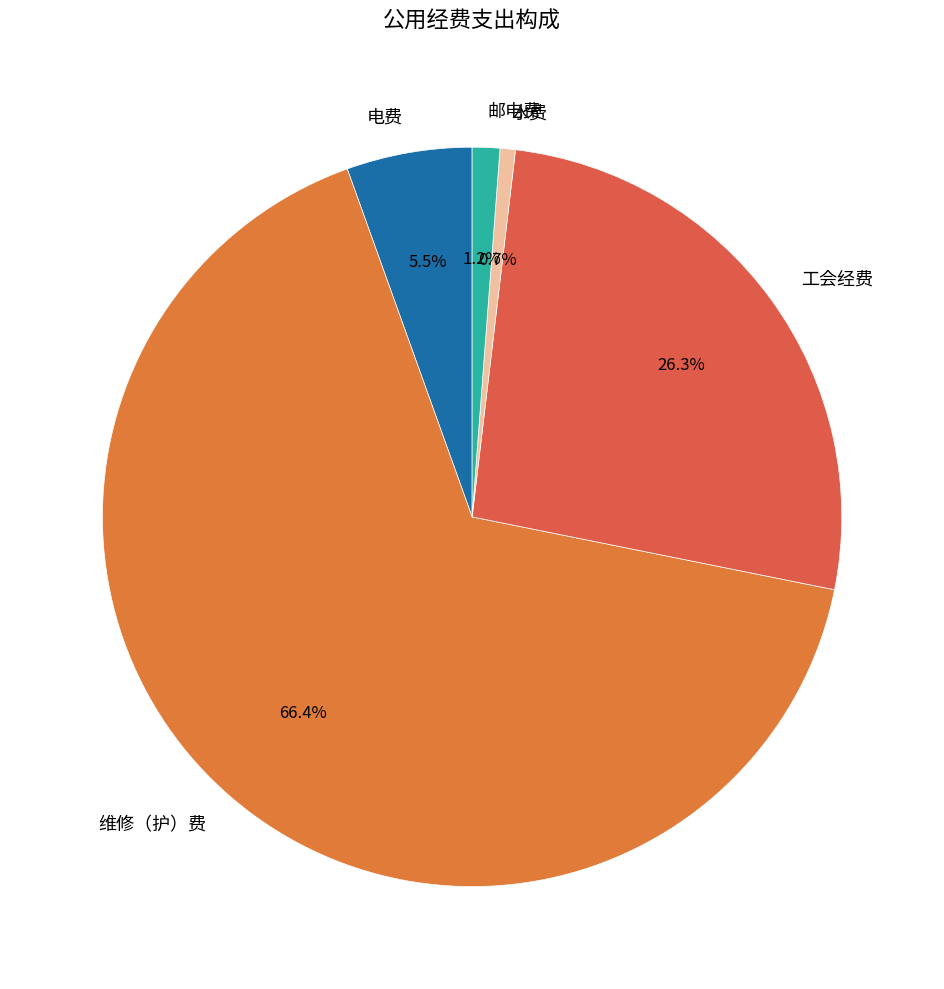

To the nearest percent, what is the difference between the 邮电费 and 维修（护）费 slice percentages?

65%